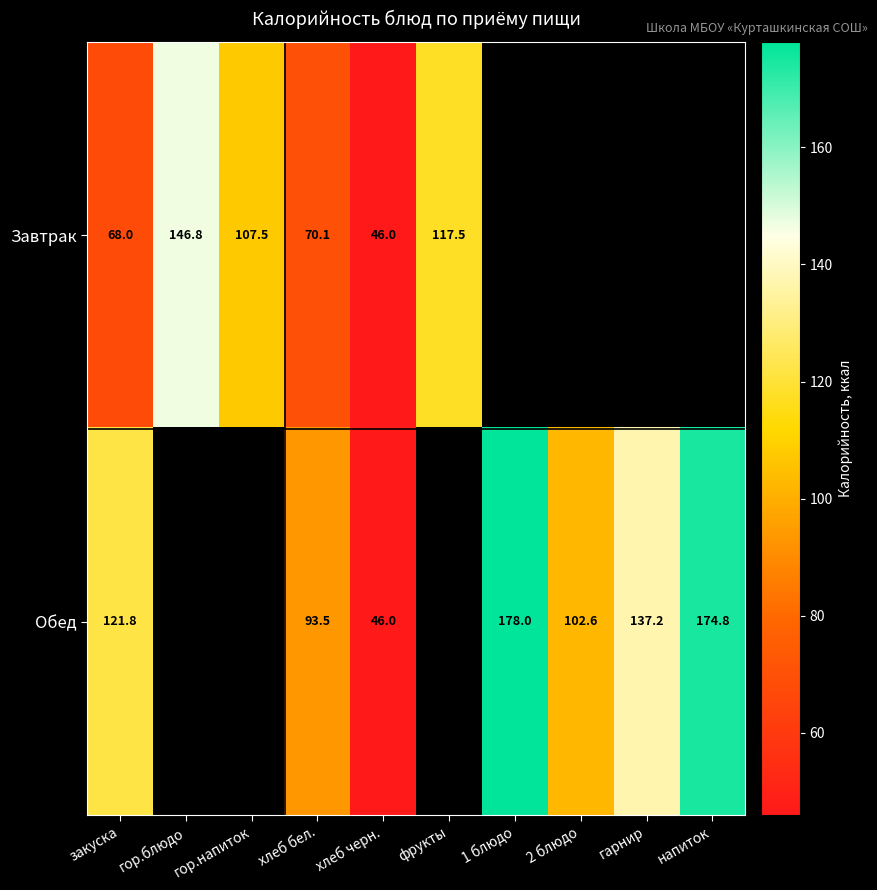

What is the total value across all series at хлеб черн.?

92.0